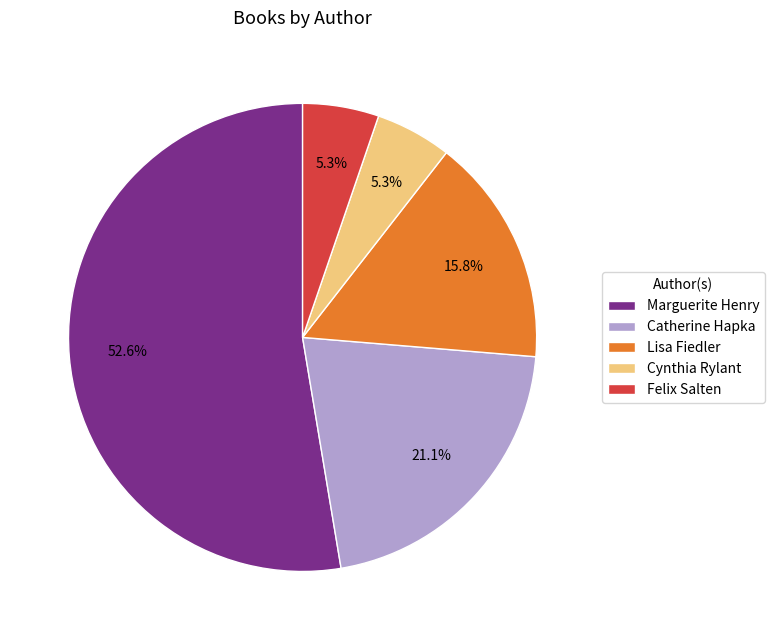

To the nearest percent, what is the difference between the Cynthia Rylant and Catherine Hapka slice percentages?

16%